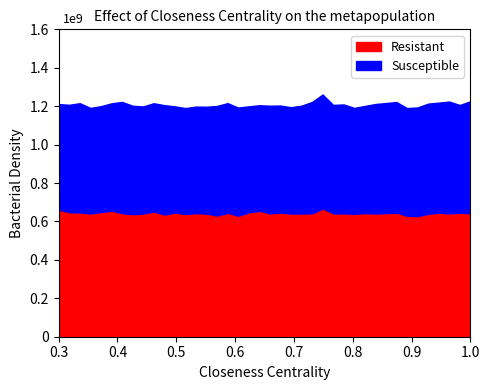

Does the chart display data point markers on the line(s)?

No